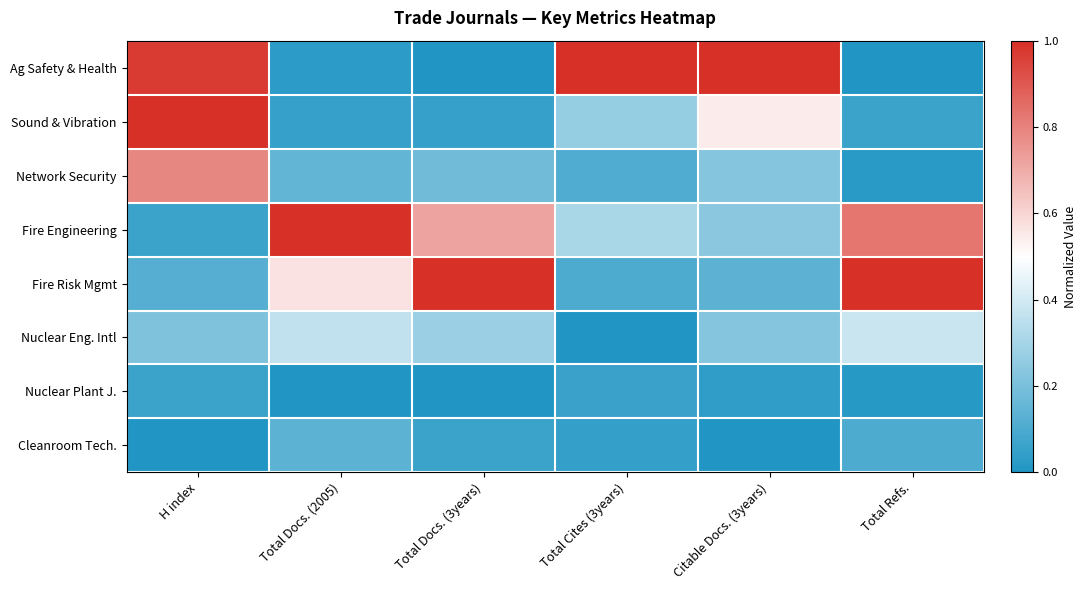

At how many categories does at least one series exceed 0?

6